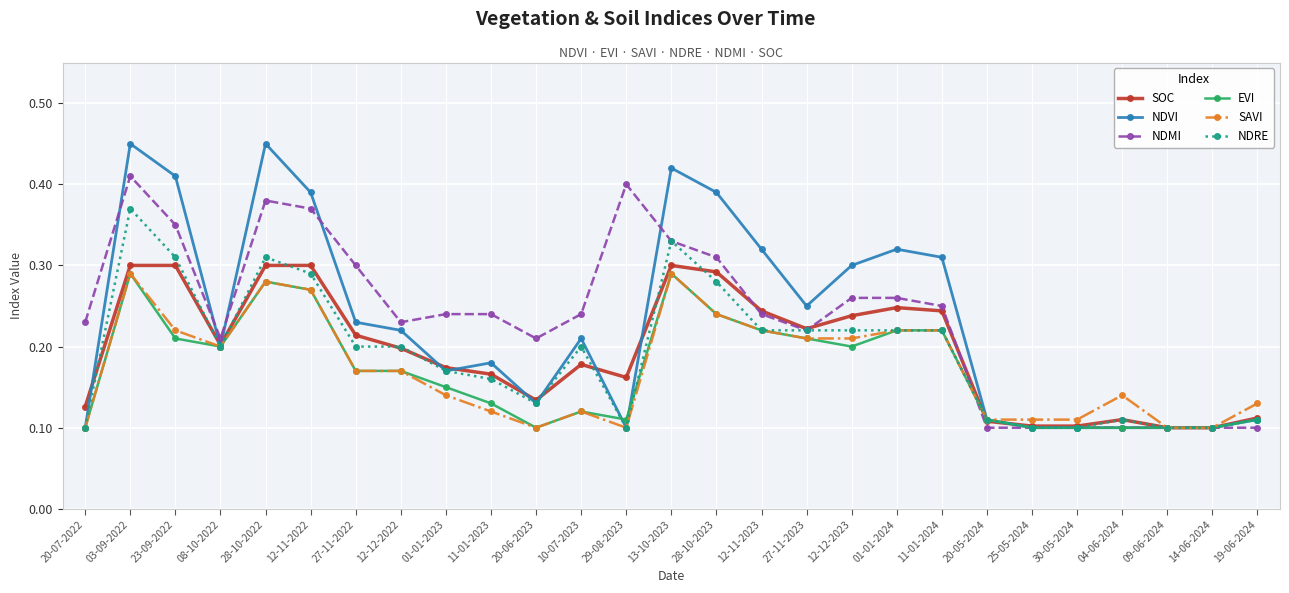

True or false: SOC has a value of 0.2 at 11-01-2024.

True